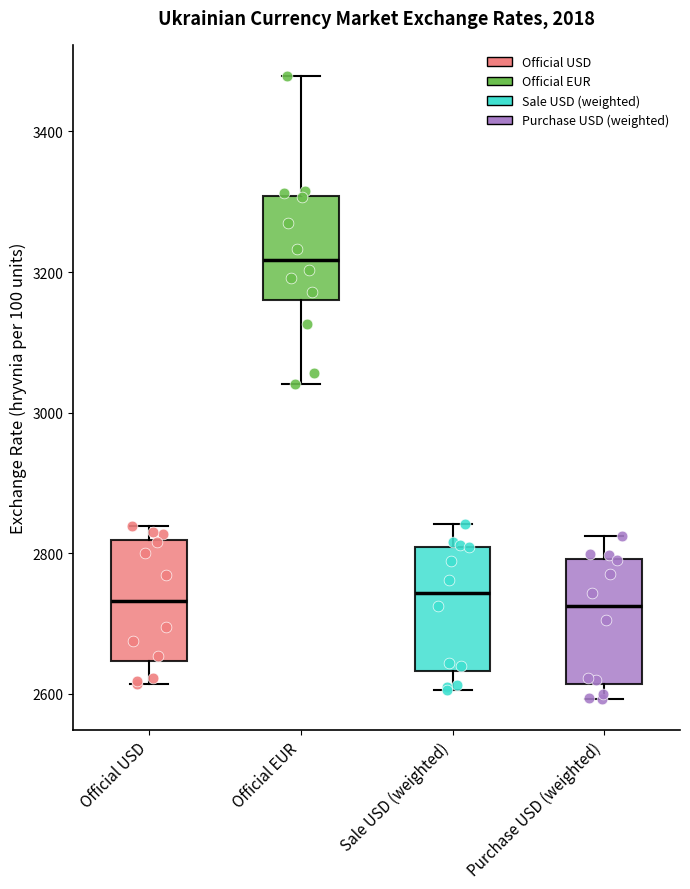

Reading left to right, transcribe this box plot: for each box, give where its median line is, the range the box spans, and where its two whiskers end, as read against the y-axis. The values are not printed on the chart, so give them approximately, as read against the axis.

Official USD: median 2740, box 2640 to 2820, whiskers 2620 to 2840
Official EUR: median 3220, box 3160 to 3300, whiskers 3040 to 3480
Sale USD (weighted): median 2740, box 2640 to 2800, whiskers 2600 to 2840
Purchase USD (weighted): median 2720, box 2620 to 2800, whiskers 2600 to 2820